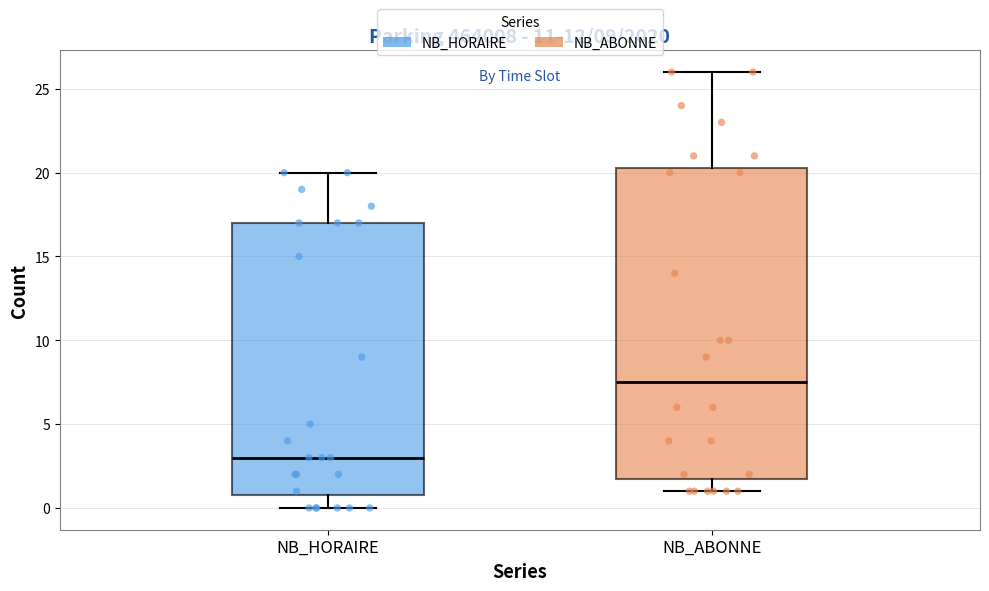

Reading left to right, read every box against the y-axis: the position of its median line, the range the box covers, and the ends of its whiskers. The values are not printed on the chart, so give them approximately, as read against the axis.

NB_HORAIRE: median 3.0, box 1.0 to 17.0, whiskers 0.0 to 20.0
NB_ABONNE: median 7.5, box 2.0 to 20.5, whiskers 1.0 to 26.0